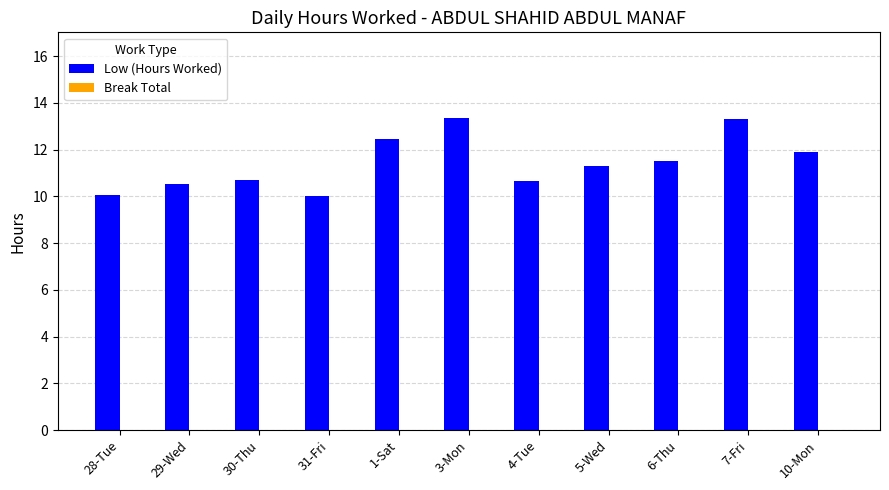

What is the label of the 3rd bar from the right?

6-Thu